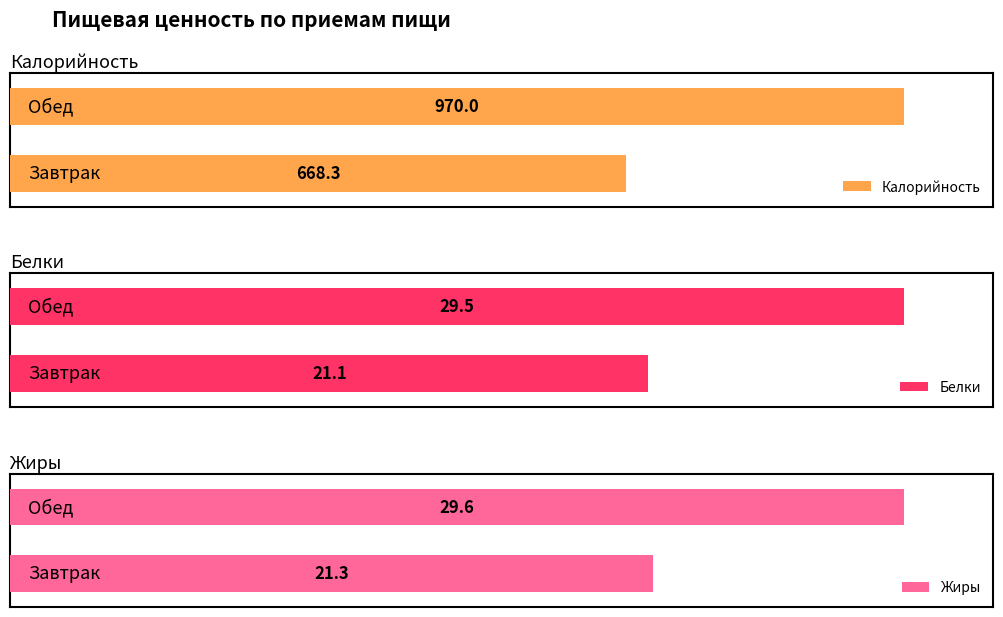

Rank the series at Обед from highest to lowest value.

Калорийность, Жиры, Белки